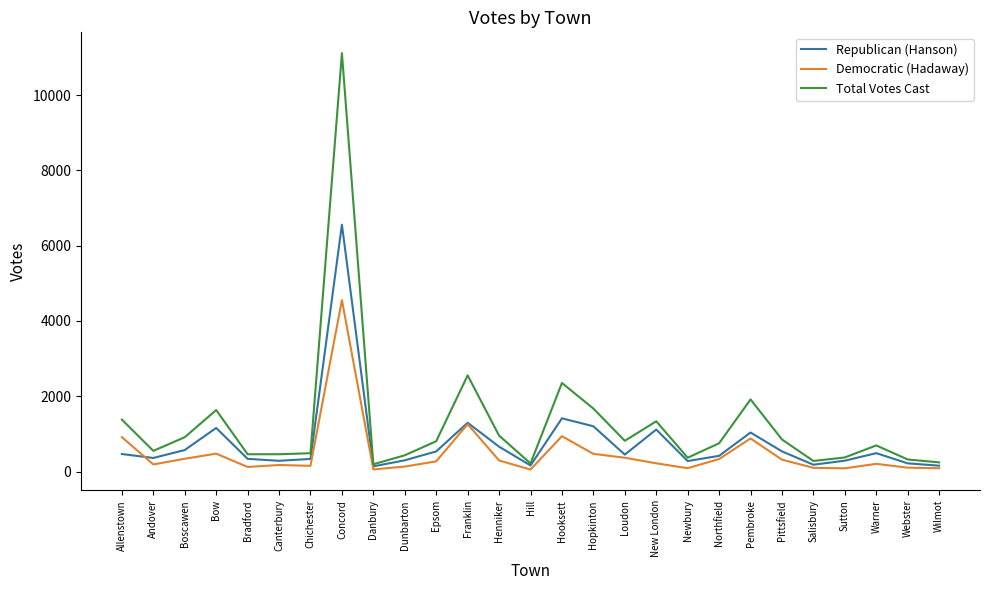

At how many categories does at least one series exceed 6735?

1